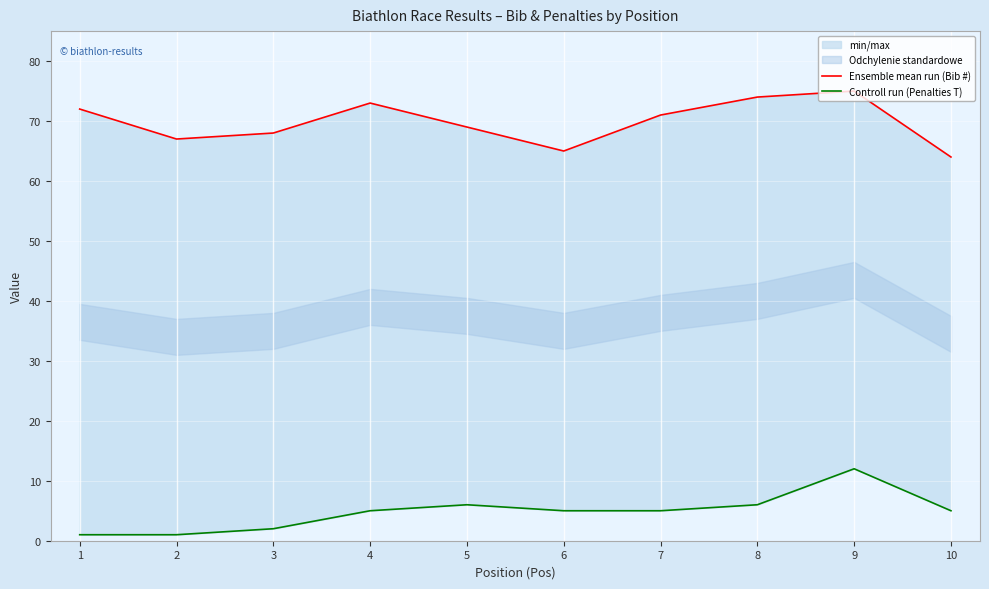

Reading left to right, list all the values displayed in this chart.

Ensemble mean run (Bib #): 1=72	2=67	3=68	4=73	5=69	6=65	7=71	8=74	9=75	10=64
Controll run (Penalties T): 1=1	2=1	3=2	4=5	5=6	6=5	7=5	8=6	9=12	10=5